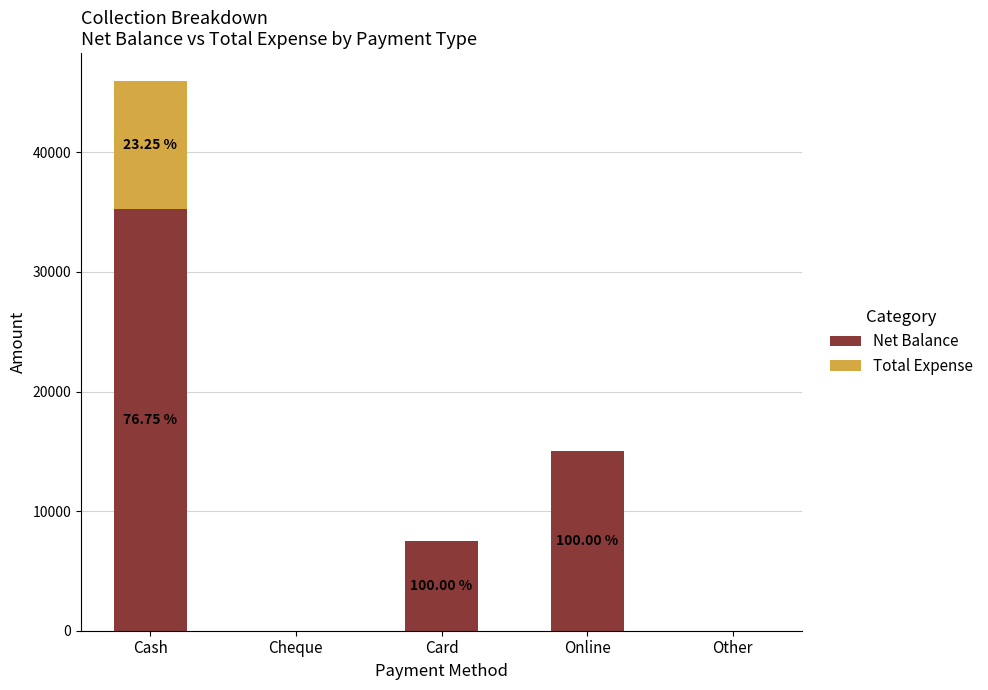

At which category is the sum across all series the highest?

Cash